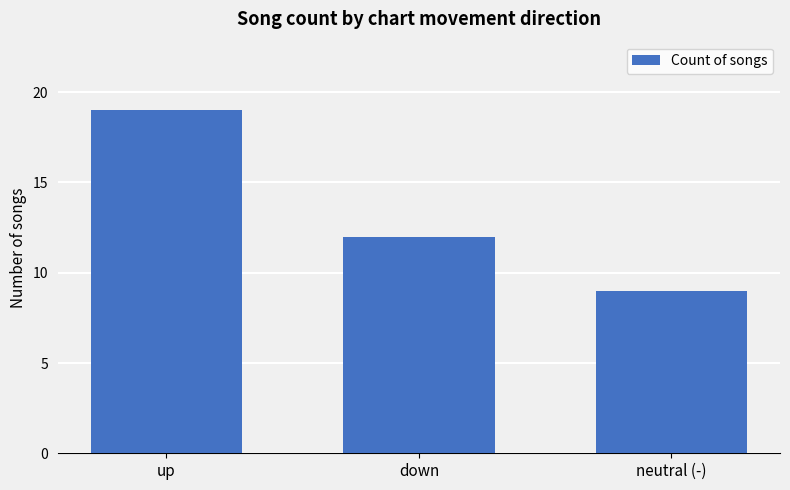

Count the values in the range 9 to 19.

3